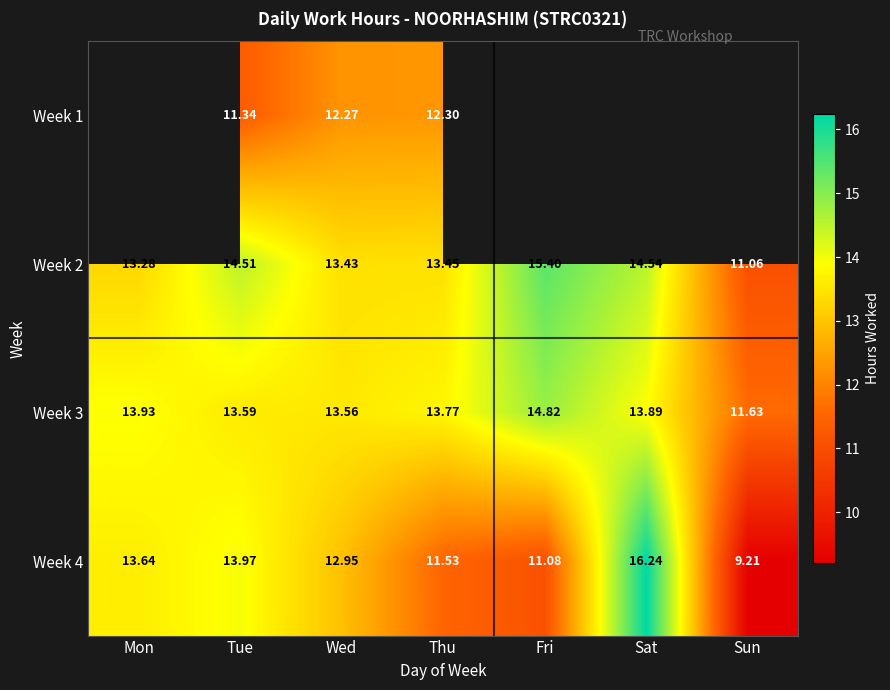

What is the lowest value of the Week 4 series?

9.2